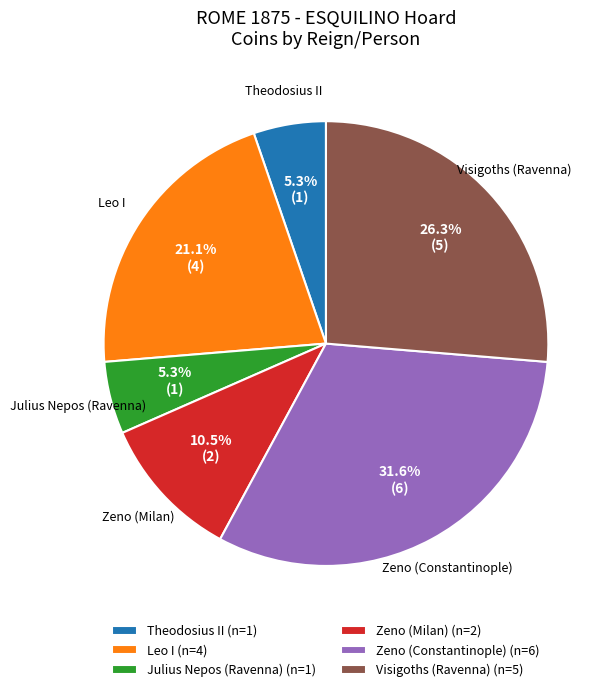

To the nearest percent, what portion does Leo I represent?

21%